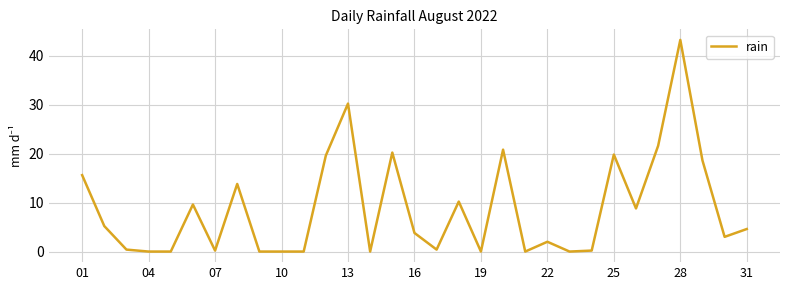

What is the maximum value shown in the chart?

43.2